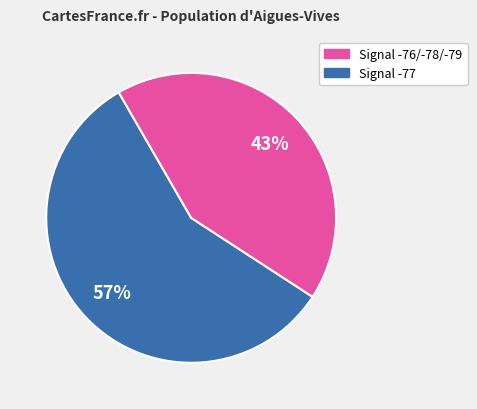

To the nearest percent, what is the average slice percentage?

50%